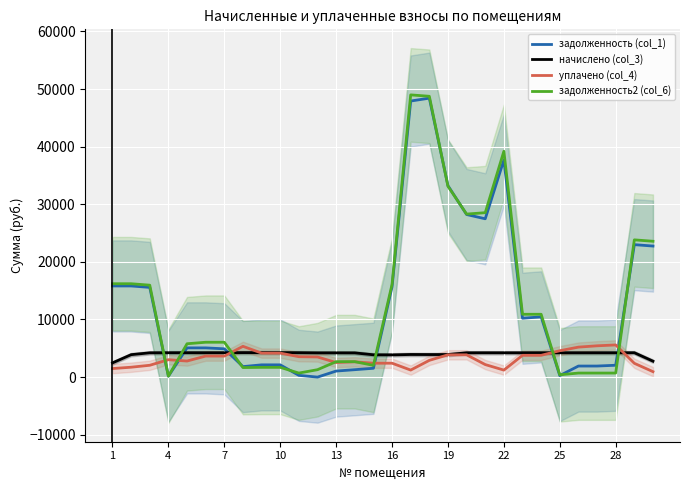

At how many categories does at least one series exceed 42331?

2